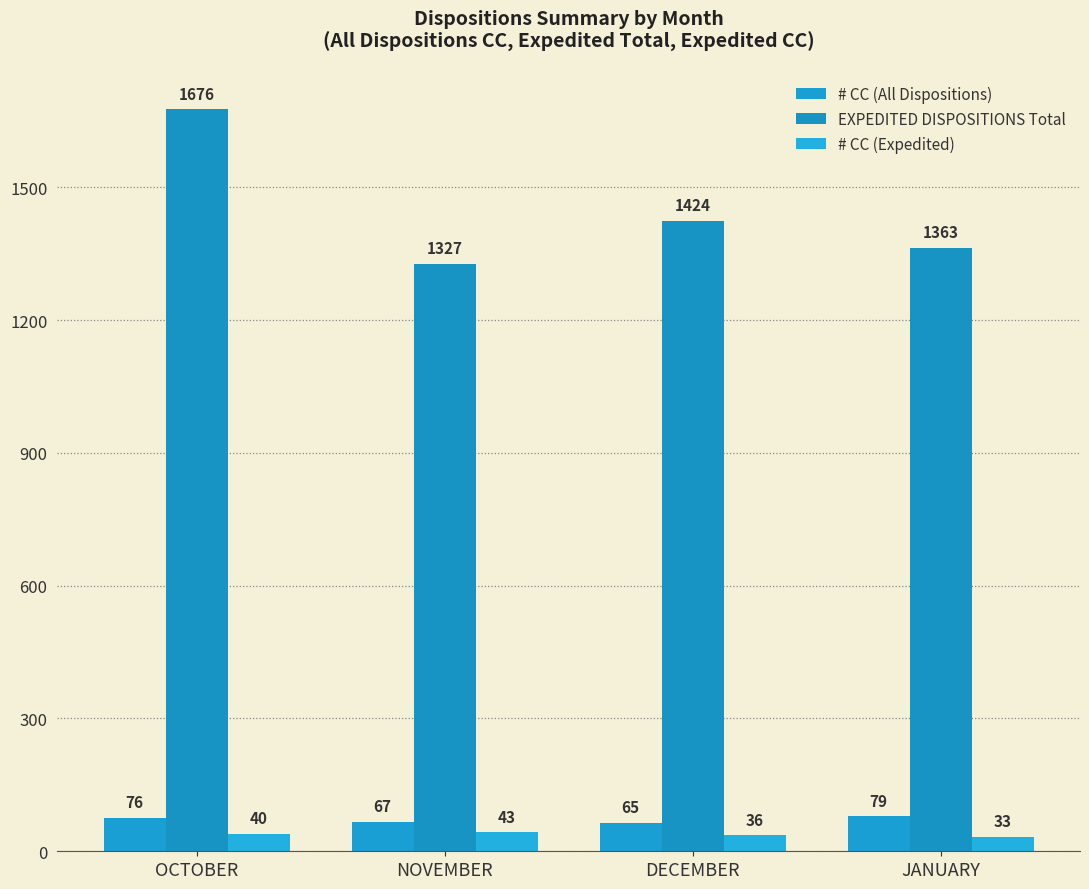

Which category has the highest value in the # CC (Expedited) series?

NOVEMBER